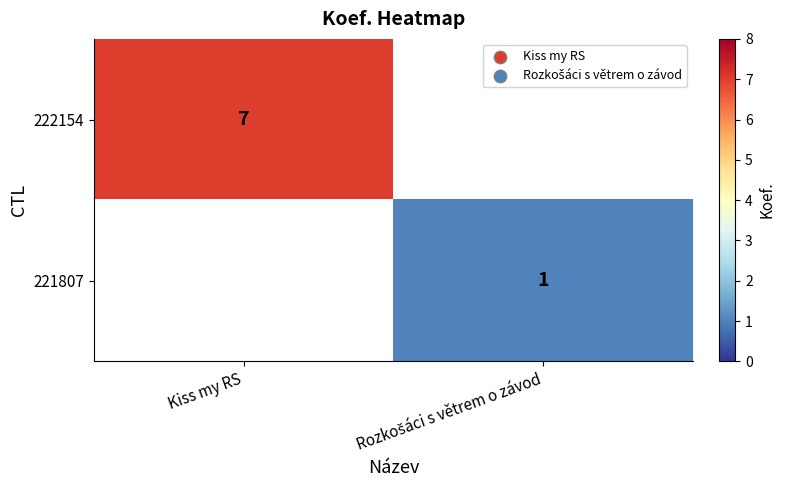

The value of 222154 at Kiss my RS is 7. True or false?

True